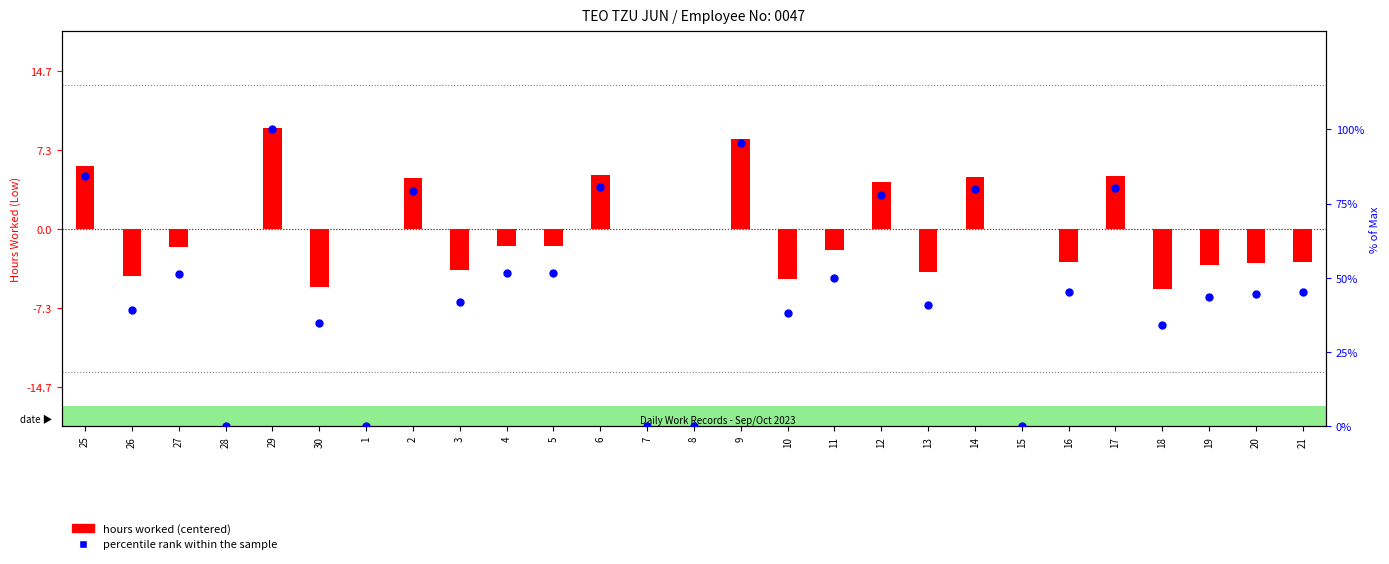

Which series reaches the maximum Y coordinate?

percentile rank within the sample